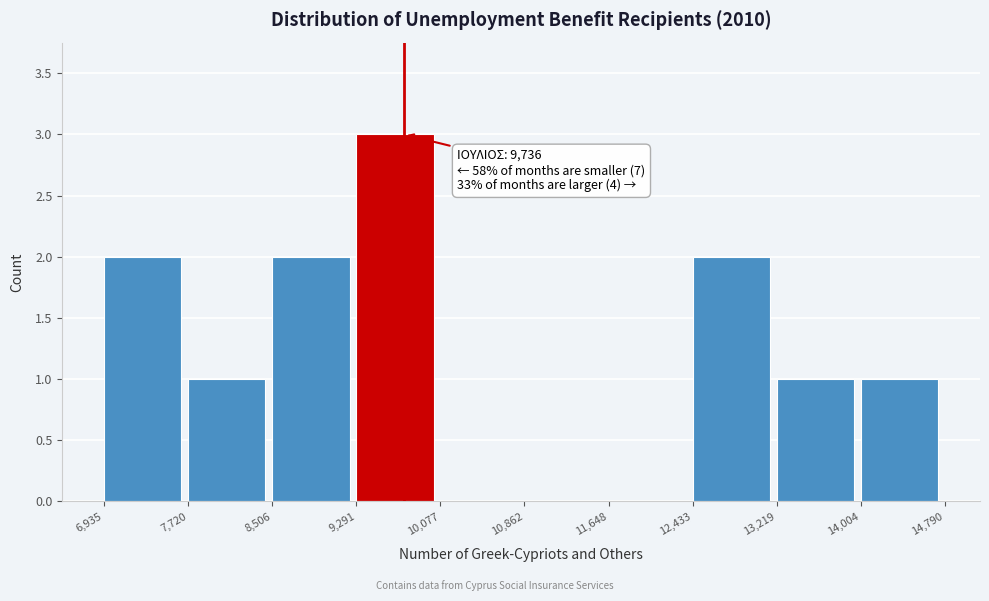

Which range on the x-axis has the tallest bar?

9,291 to 10,077